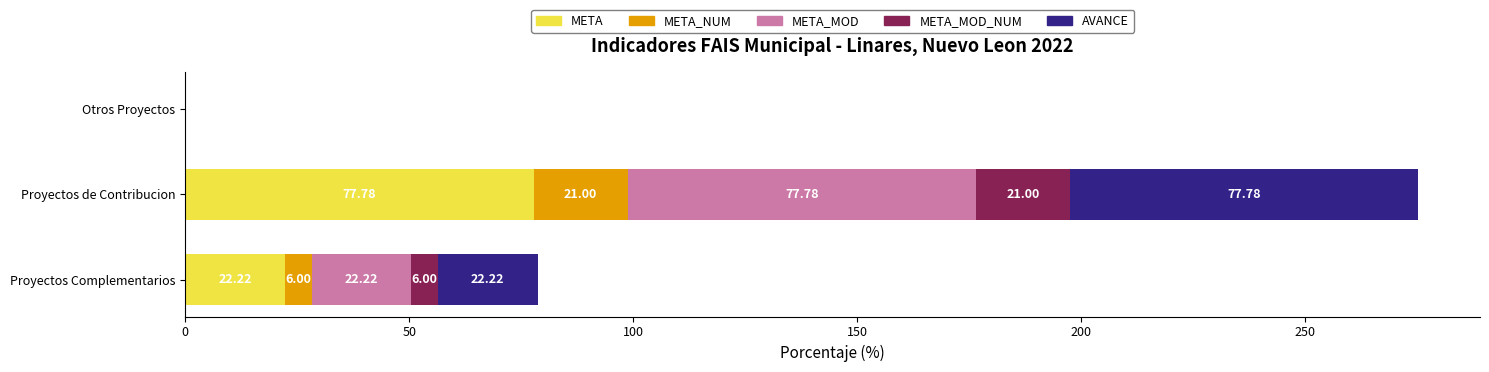

What is the total value across all series at Proyectos de Contribucion?

275.3